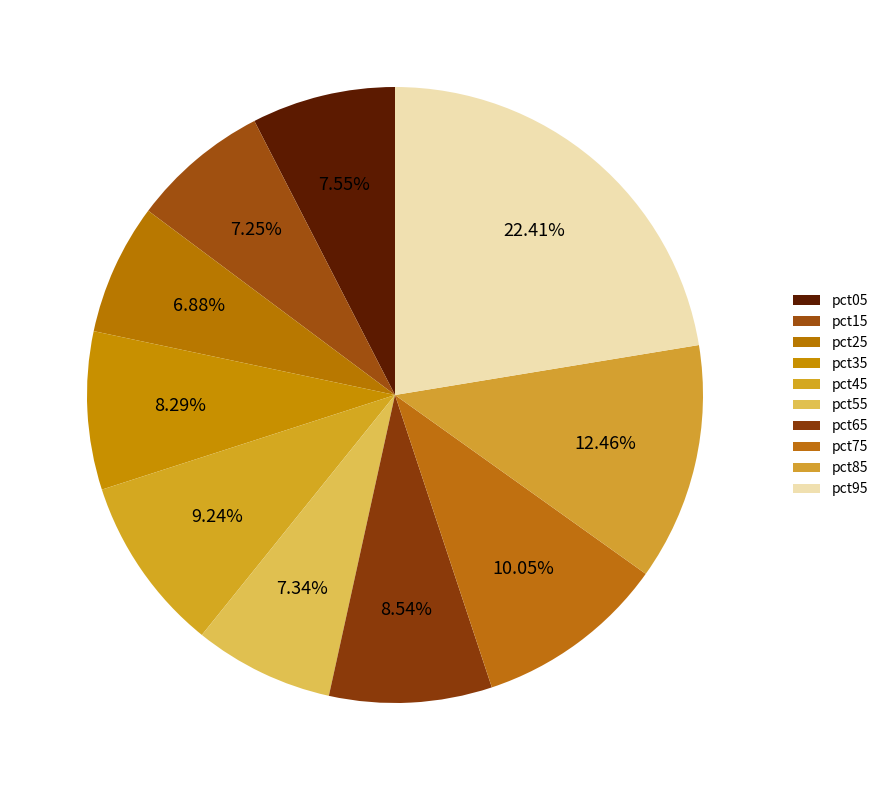

To the nearest percent, what is the difference between the pct35 and pct05 slice percentages?

1%